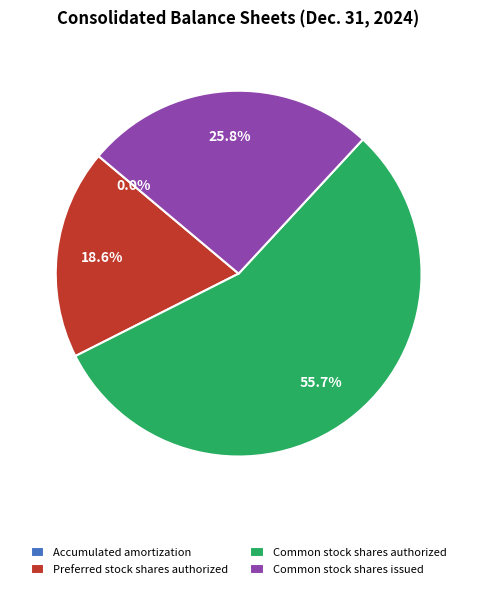

To the nearest percent, what portion does Common stock shares issued represent?

26%